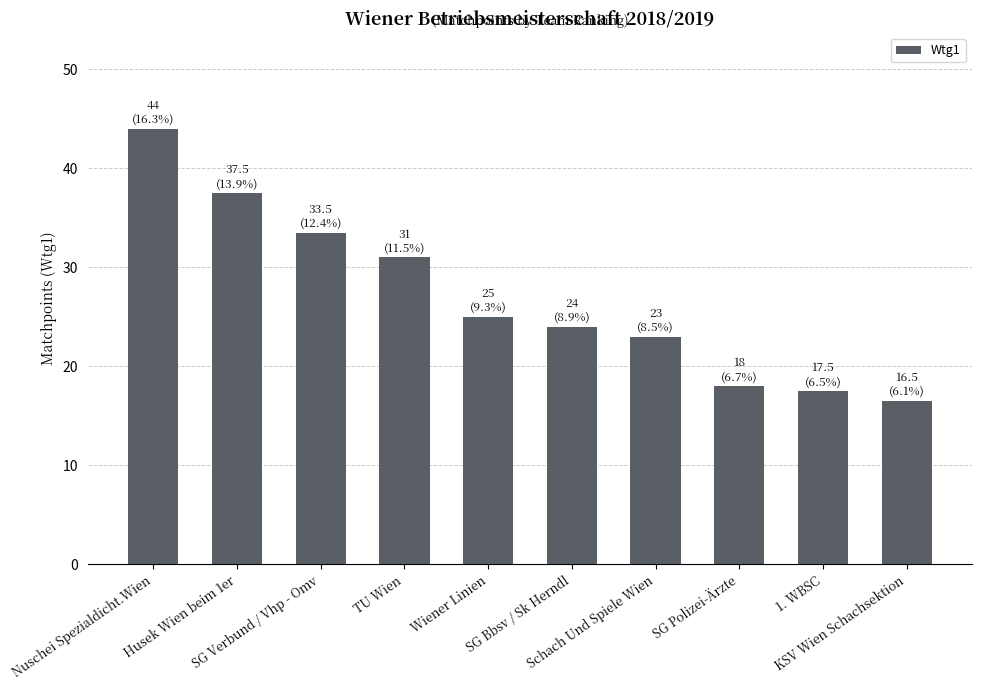

What is the smallest value displayed?

16.5